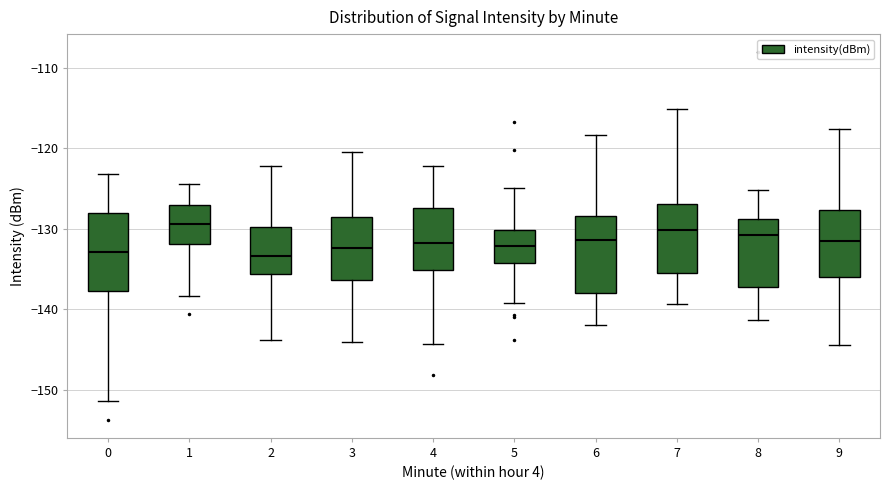

Reading left to right, transcribe this box plot: for each box, give where its median line is, the range the box spans, and where its two whiskers end, as read against the y-axis. The values are not printed on the chart, so give them approximately, as read against the axis.

0: median -133, box -138 to -128, whiskers -151 to -123
1: median -129, box -132 to -127, whiskers -138 to -124
2: median -133, box -136 to -130, whiskers -144 to -122
3: median -132, box -136 to -129, whiskers -144 to -120
4: median -132, box -135 to -127, whiskers -144 to -122
5: median -132, box -134 to -130, whiskers -139 to -125
6: median -131, box -138 to -128, whiskers -142 to -118
7: median -130, box -136 to -127, whiskers -139 to -115
8: median -131, box -137 to -129, whiskers -141 to -125
9: median -132, box -136 to -128, whiskers -144 to -118